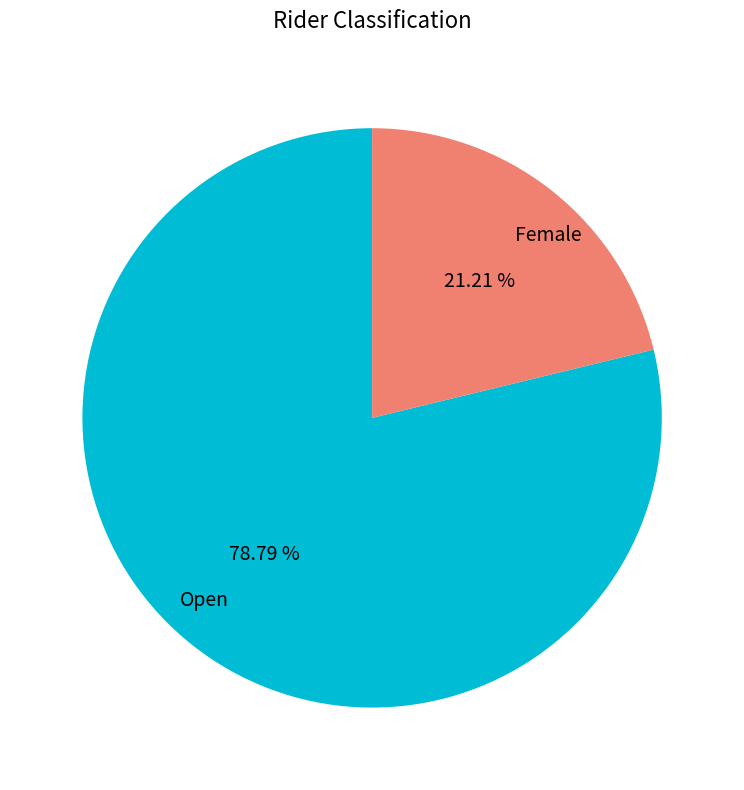

Which slice is the largest?

Open